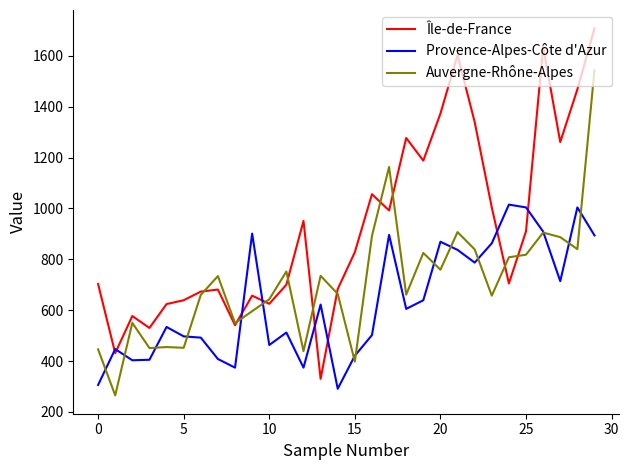

List the series in order of their overall mean, lowest first.

Provence-Alpes-Côte d'Azur, Auvergne-Rhône-Alpes, Île-de-France